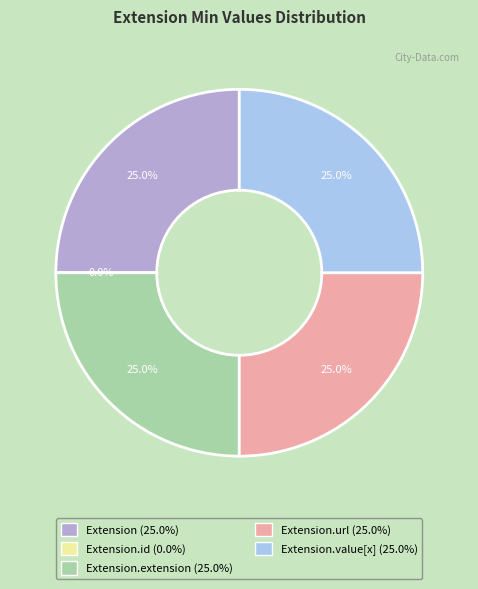

To the nearest percent, what portion does Extension represent?

25%